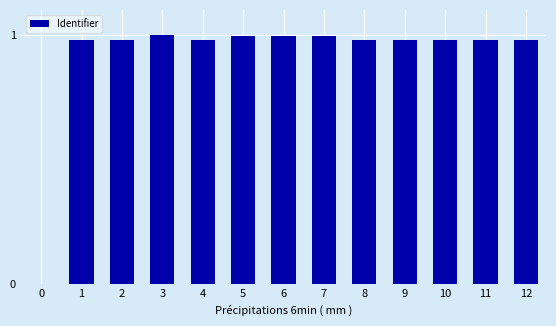

Is it true that the value at 2 is 0.3?

False